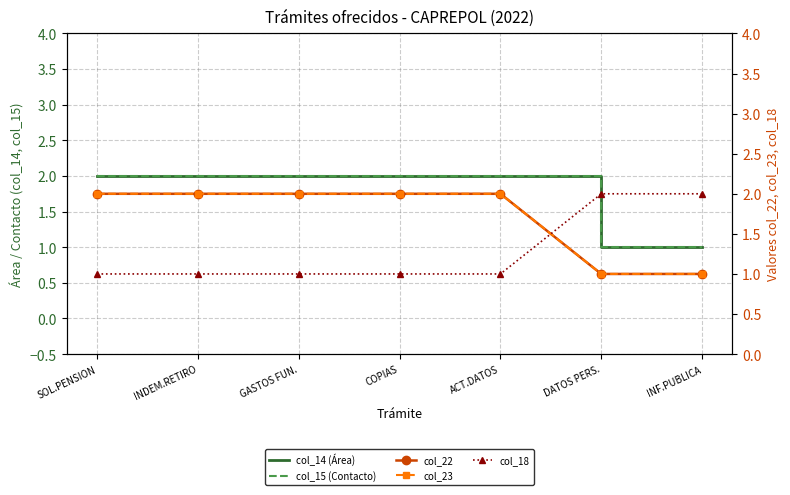

At which label does col_22 reach its peak?

SOL.PENSION